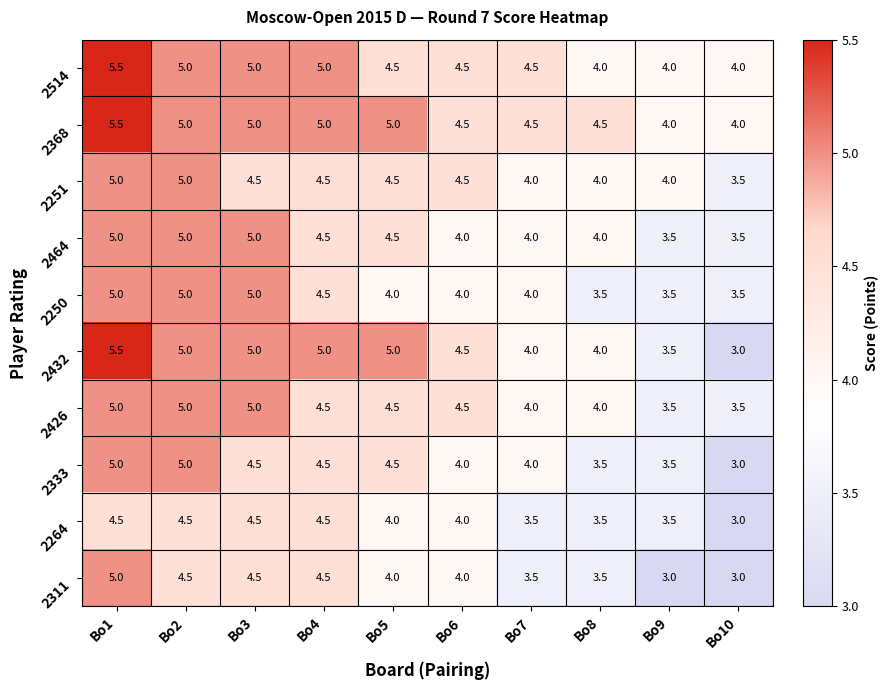

What is the difference between the second highest and second lowest values in the 2251 series?

1.0